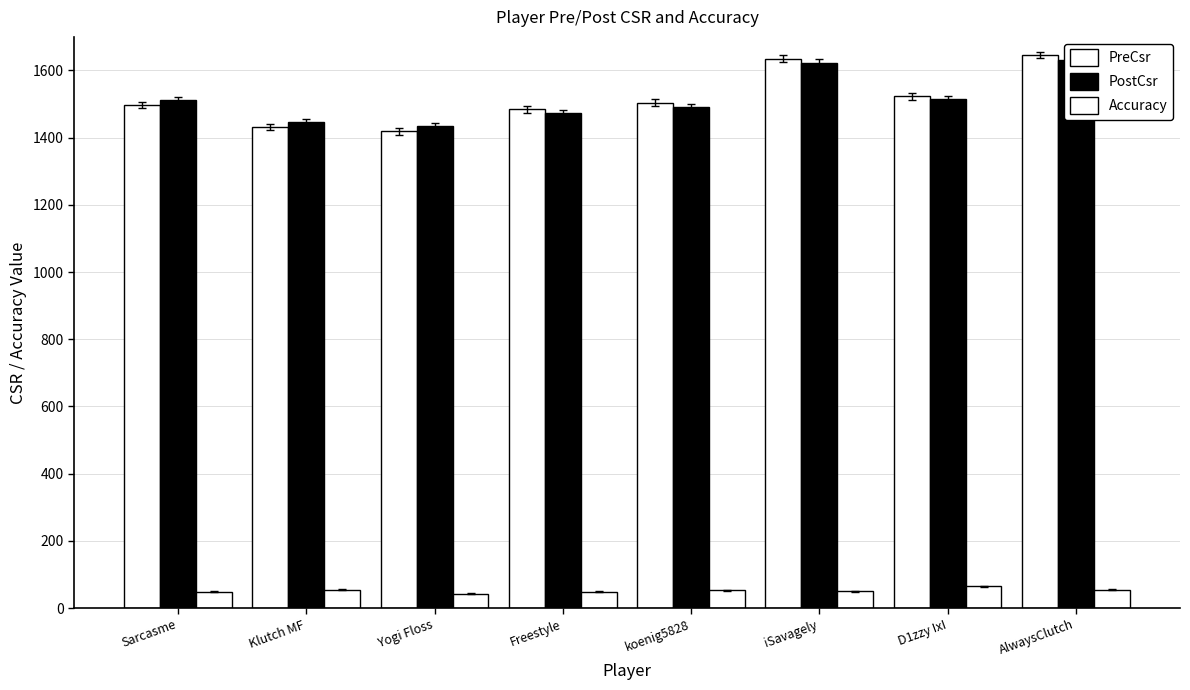

What is the difference between the PostCsr values at AlwaysClutch and Freestyle?

158.0